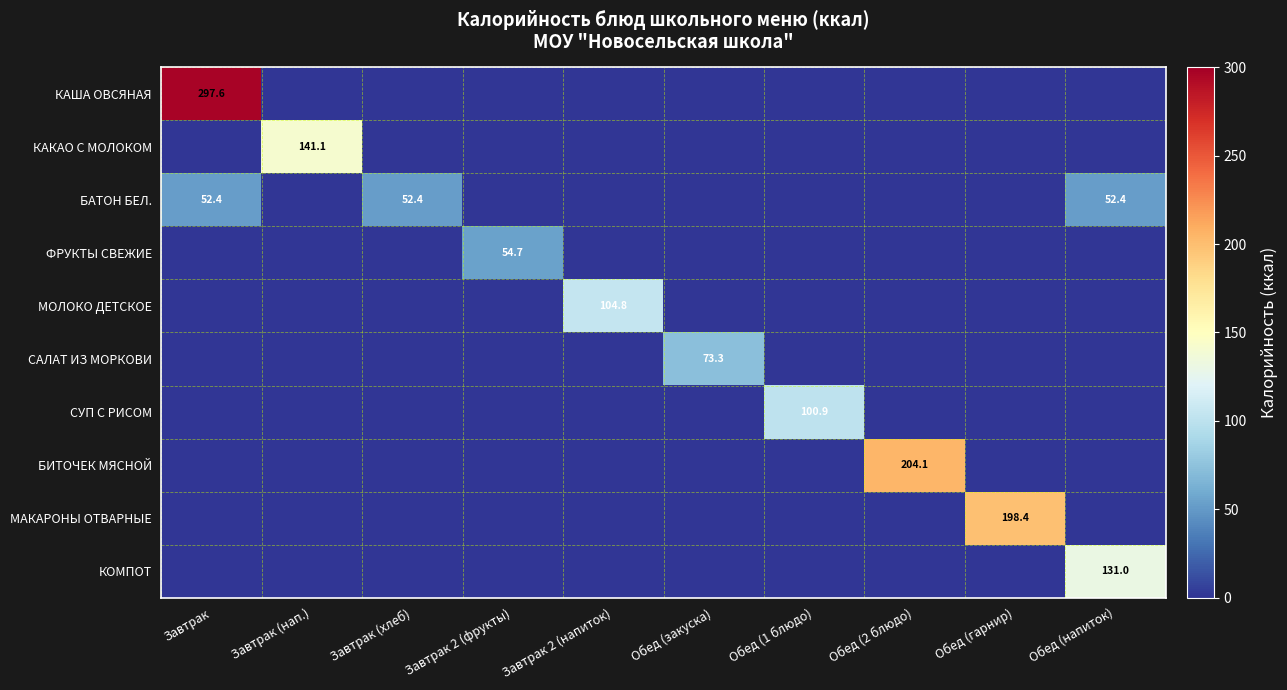

The БАТОН БЕЛ. series shows 83.1 at Обед (напиток). True or false?

False